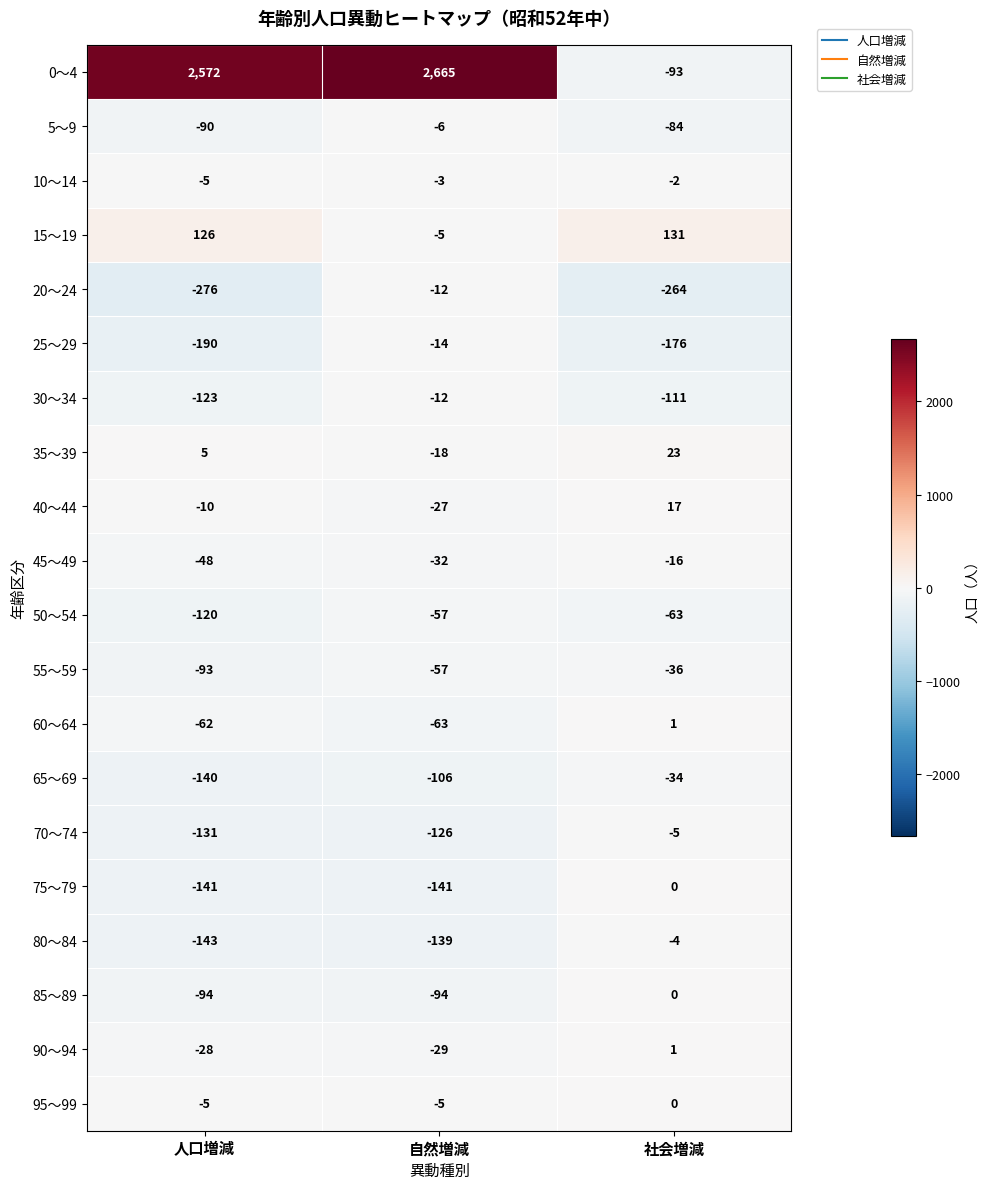

What is the difference between the 85～89 values at 人口増減 and 社会増減?

94